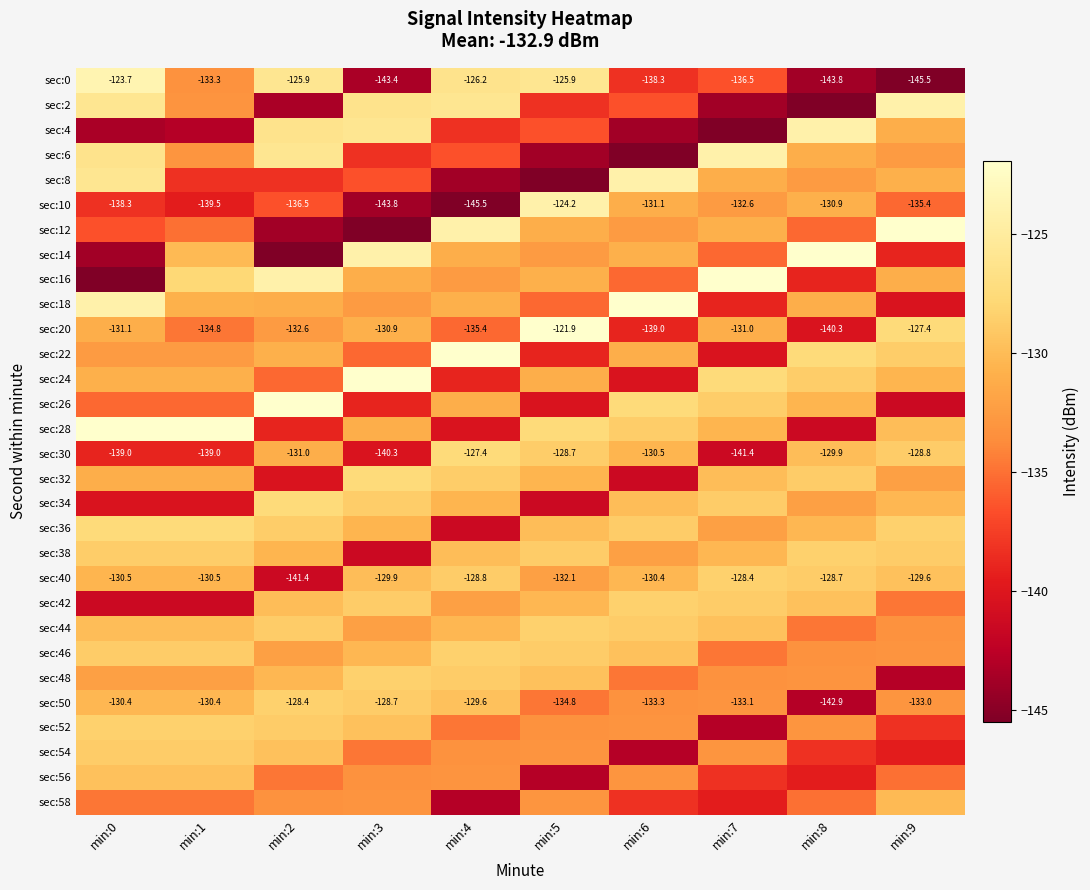

Is it true that sec:2 equals -73.8 at min:7?

False